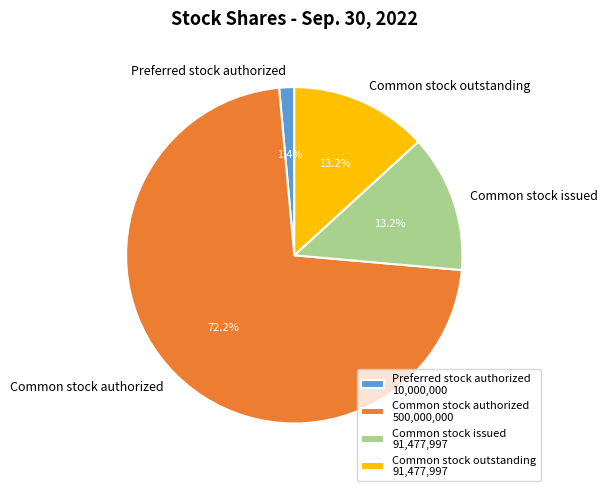

Which category has the smallest portion of the pie?

Preferred stock authorized